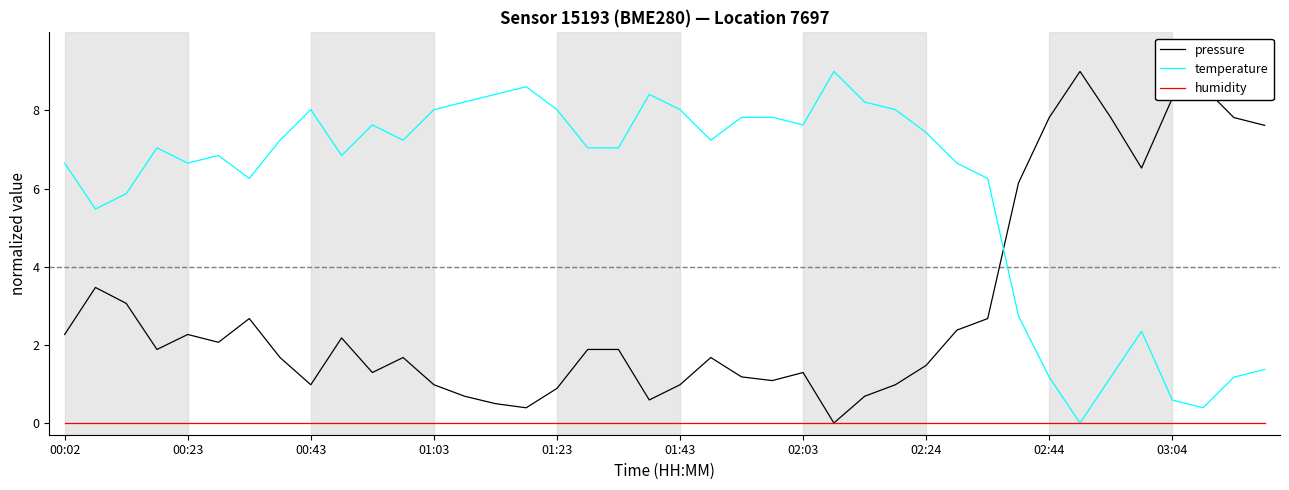

Rank the series by their average value, from lowest to highest.

humidity, pressure, temperature